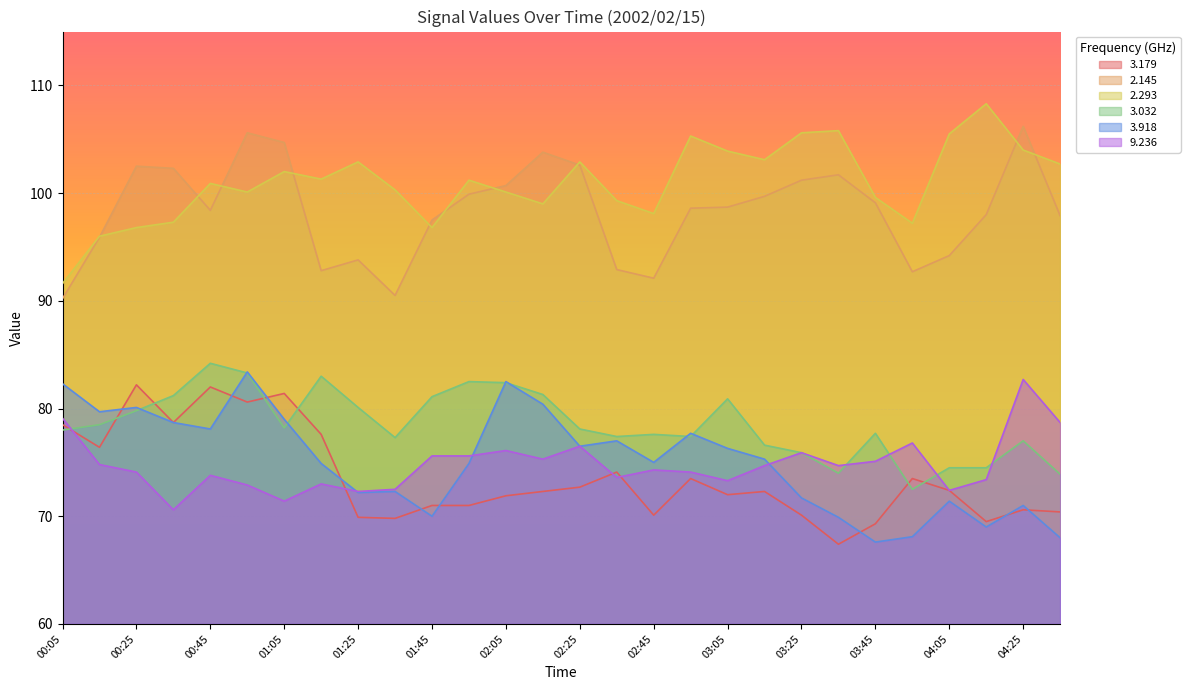

The value of   3.032 at 03:05 is 107.8. True or false?

False